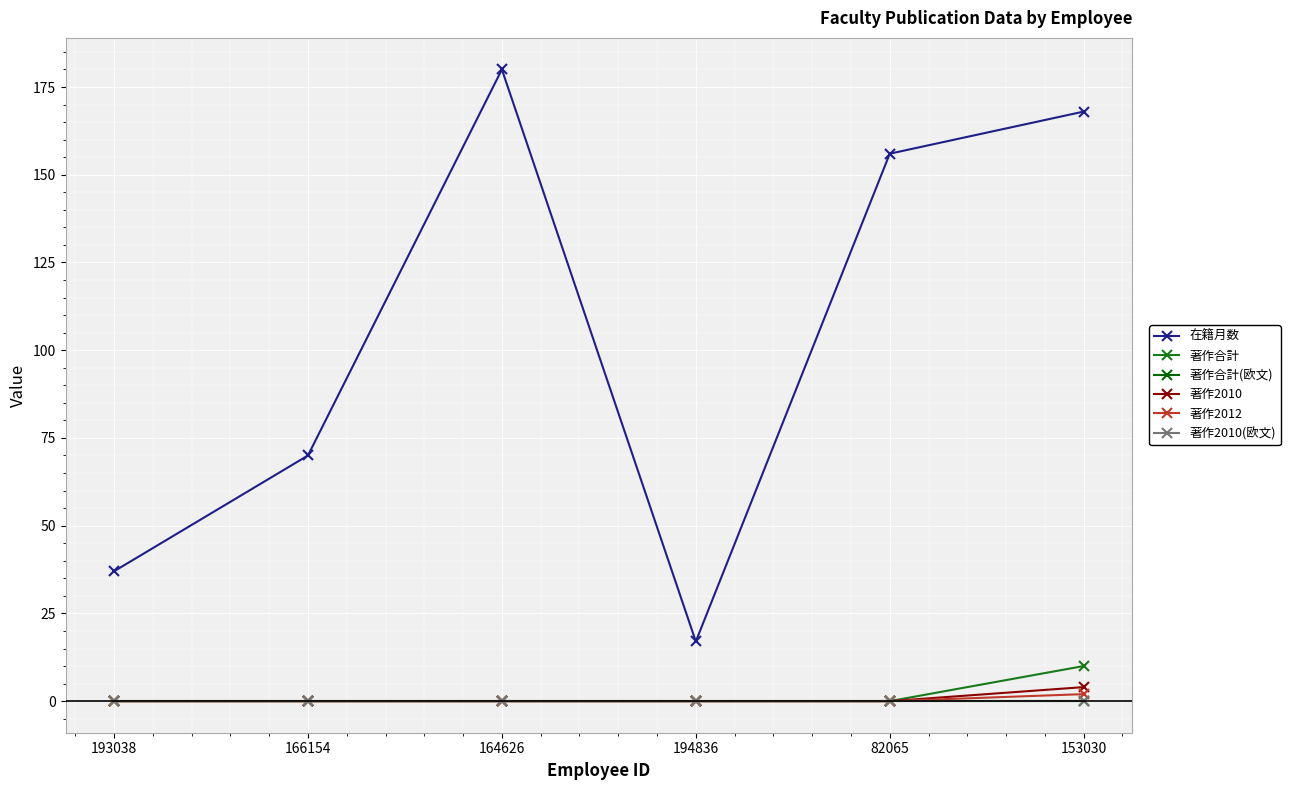

Between 164626 and 82065, which series saw the biggest shift?

在籍月数